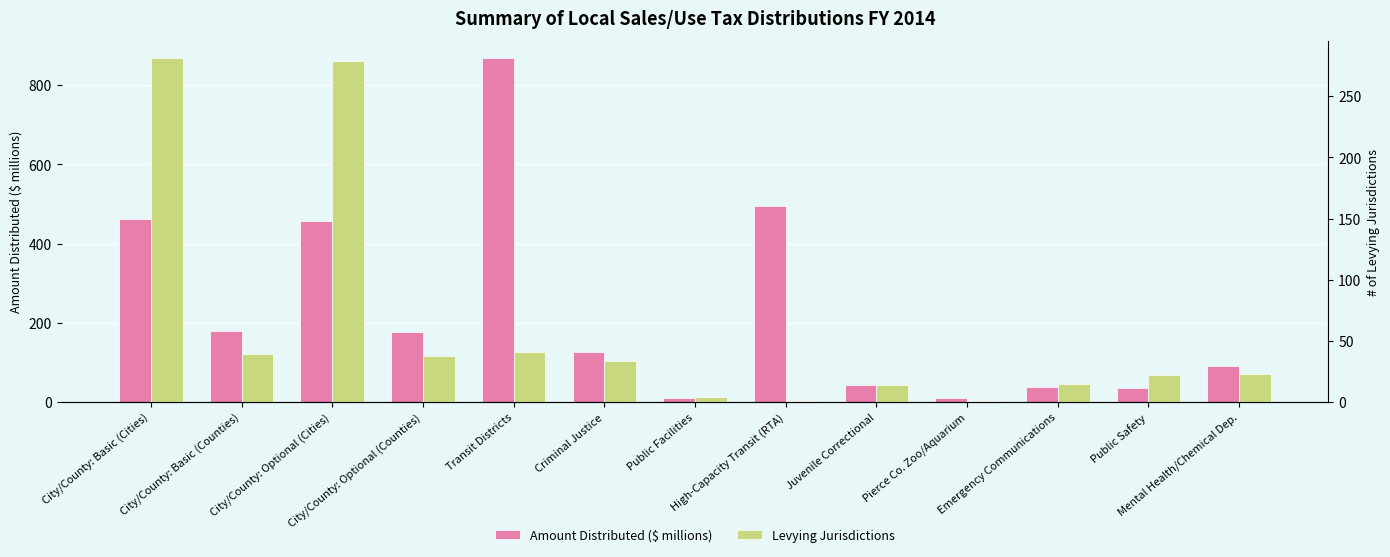

How many bars are there in total?

26